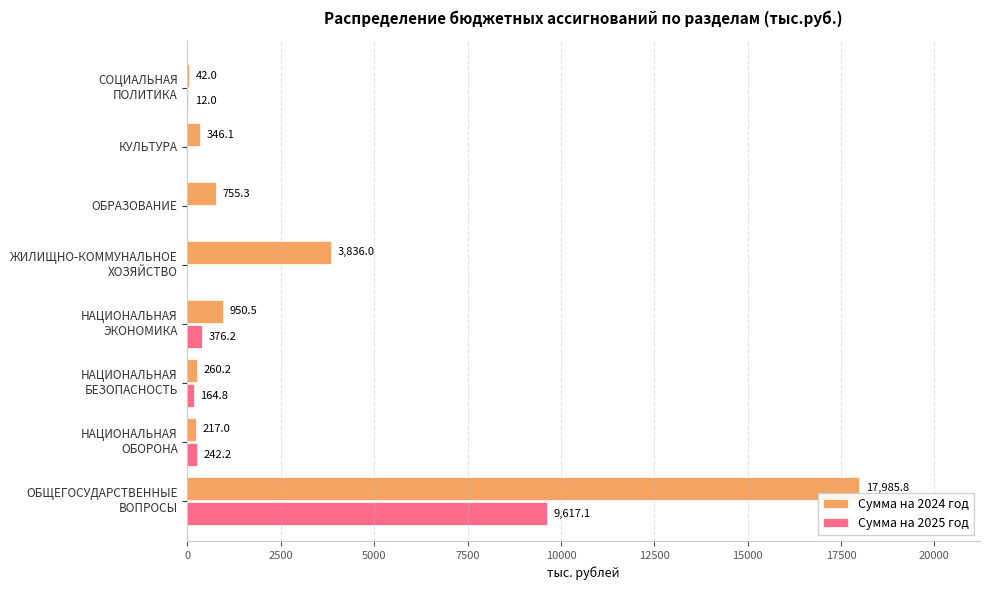

The Сумма на 2024 год series shows 346.1 at КУЛЬТУРА. True or false?

True